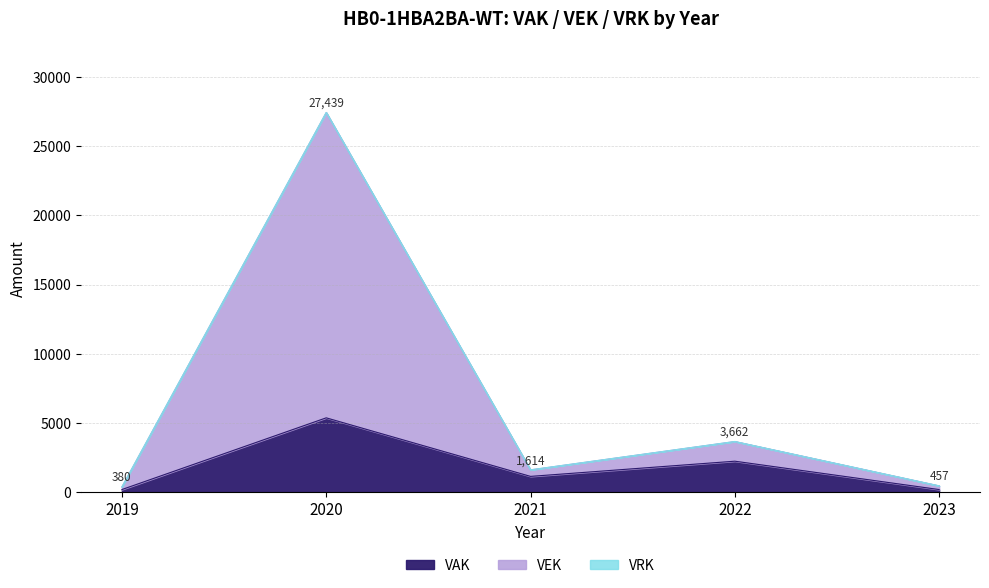

At which label does VAK reach its minimum?

2019